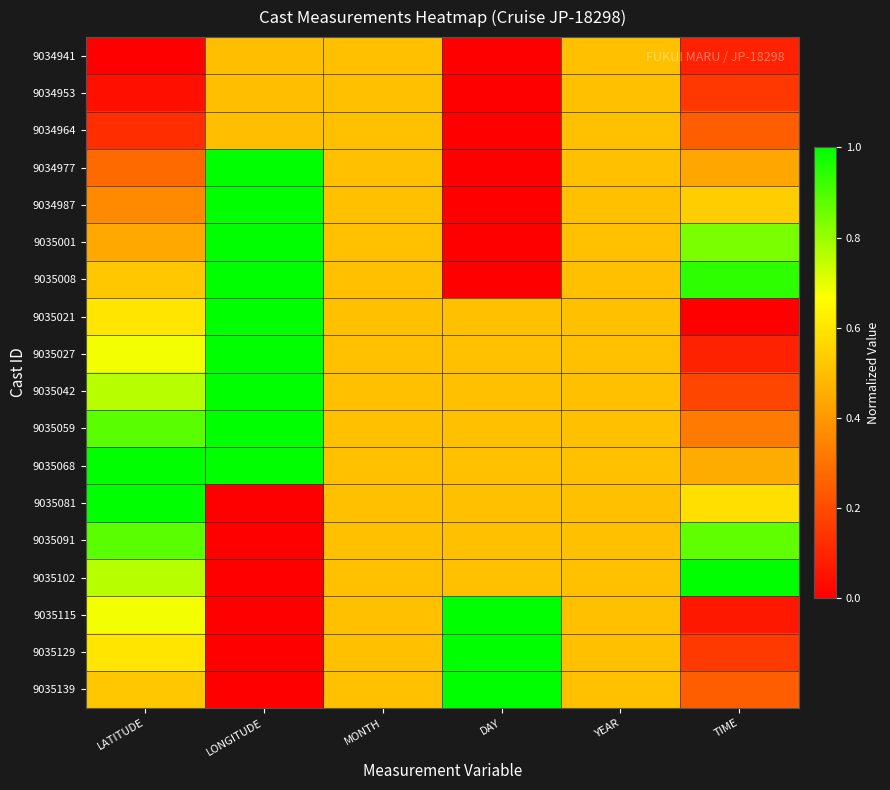

Reading right to left, what are all the values shown in this chart?

9034941: TIME=0.1	YEAR=0.5	DAY=0.0	MONTH=0.5	LONGITUDE=0.5	LATITUDE=0.0
9034953: TIME=0.1	YEAR=0.5	DAY=0.0	MONTH=0.5	LONGITUDE=0.5	LATITUDE=0.0
9034964: TIME=0.2	YEAR=0.5	DAY=0.0	MONTH=0.5	LONGITUDE=0.5	LATITUDE=0.1
9034977: TIME=0.4	YEAR=0.5	DAY=0.0	MONTH=0.5	LONGITUDE=1.0	LATITUDE=0.3
9034987: TIME=0.5	YEAR=0.5	DAY=0.0	MONTH=0.5	LONGITUDE=1.0	LATITUDE=0.4
9035001: TIME=0.8	YEAR=0.5	DAY=0.0	MONTH=0.5	LONGITUDE=1.0	LATITUDE=0.4
9035008: TIME=0.9	YEAR=0.5	DAY=0.0	MONTH=0.5	LONGITUDE=1.0	LATITUDE=0.5
9035021: TIME=0.0	YEAR=0.5	DAY=0.5	MONTH=0.5	LONGITUDE=1.0	LATITUDE=0.6
9035027: TIME=0.1	YEAR=0.5	DAY=0.5	MONTH=0.5	LONGITUDE=1.0	LATITUDE=0.7
9035042: TIME=0.2	YEAR=0.5	DAY=0.5	MONTH=0.5	LONGITUDE=1.0	LATITUDE=0.8
9035059: TIME=0.3	YEAR=0.5	DAY=0.5	MONTH=0.5	LONGITUDE=1.0	LATITUDE=0.9
9035068: TIME=0.5	YEAR=0.5	DAY=0.5	MONTH=0.5	LONGITUDE=1.0	LATITUDE=1.0
9035081: TIME=0.6	YEAR=0.5	DAY=0.5	MONTH=0.5	LONGITUDE=0.0	LATITUDE=1.0
9035091: TIME=0.9	YEAR=0.5	DAY=0.5	MONTH=0.5	LONGITUDE=0.0	LATITUDE=0.9
9035102: TIME=1.0	YEAR=0.5	DAY=0.5	MONTH=0.5	LONGITUDE=0.0	LATITUDE=0.8
9035115: TIME=0.1	YEAR=0.5	DAY=1.0	MONTH=0.5	LONGITUDE=0.0	LATITUDE=0.7
9035129: TIME=0.2	YEAR=0.5	DAY=1.0	MONTH=0.5	LONGITUDE=0.0	LATITUDE=0.6
9035139: TIME=0.2	YEAR=0.5	DAY=1.0	MONTH=0.5	LONGITUDE=0.0	LATITUDE=0.5